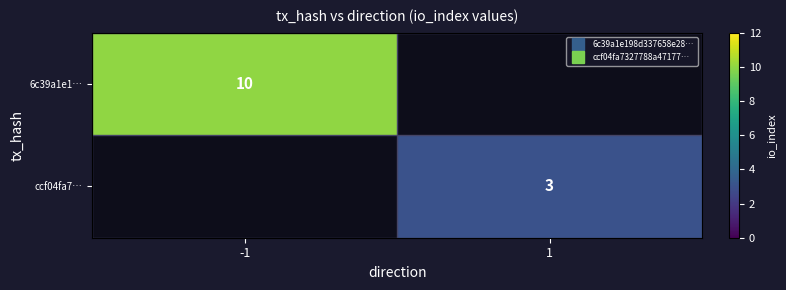

What is the greatest value displayed?

10.0